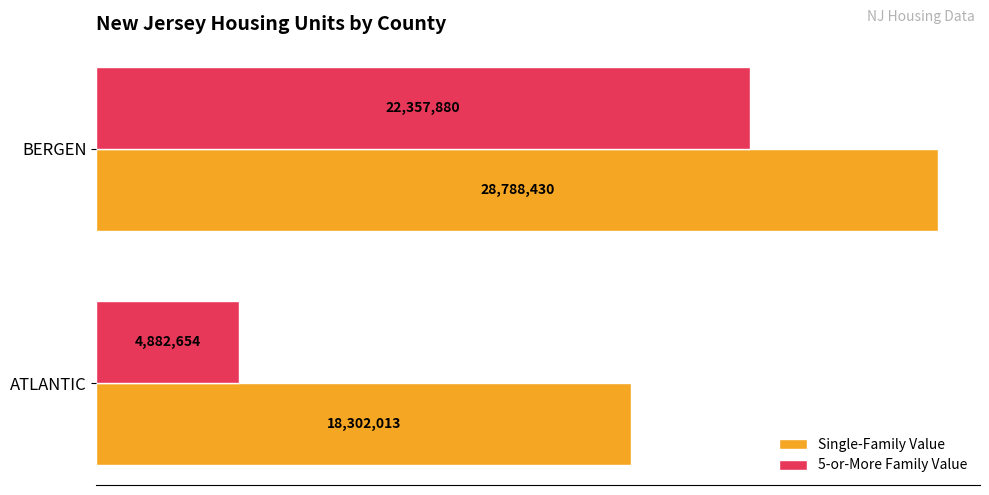

List the series in order of their overall mean, lowest first.

5-or-More Family Value, Single-Family Value